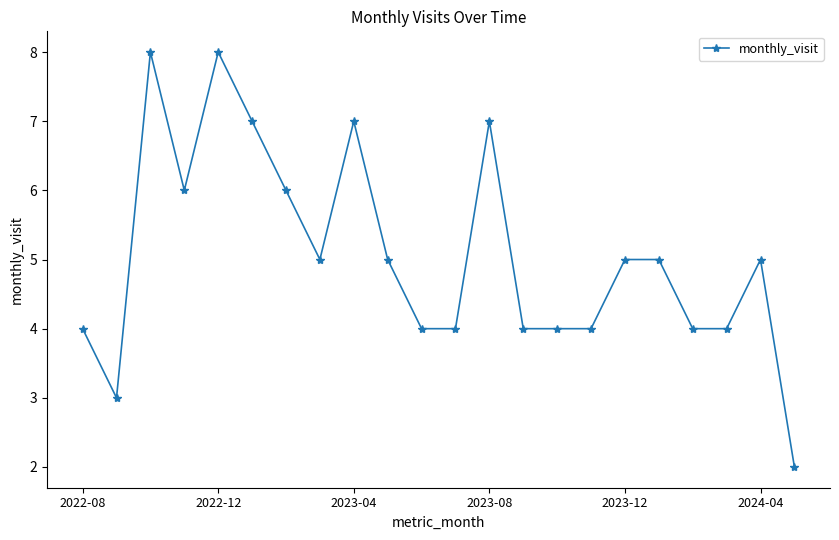

True or false: there are more than 2 points higher than both neighbors.

True